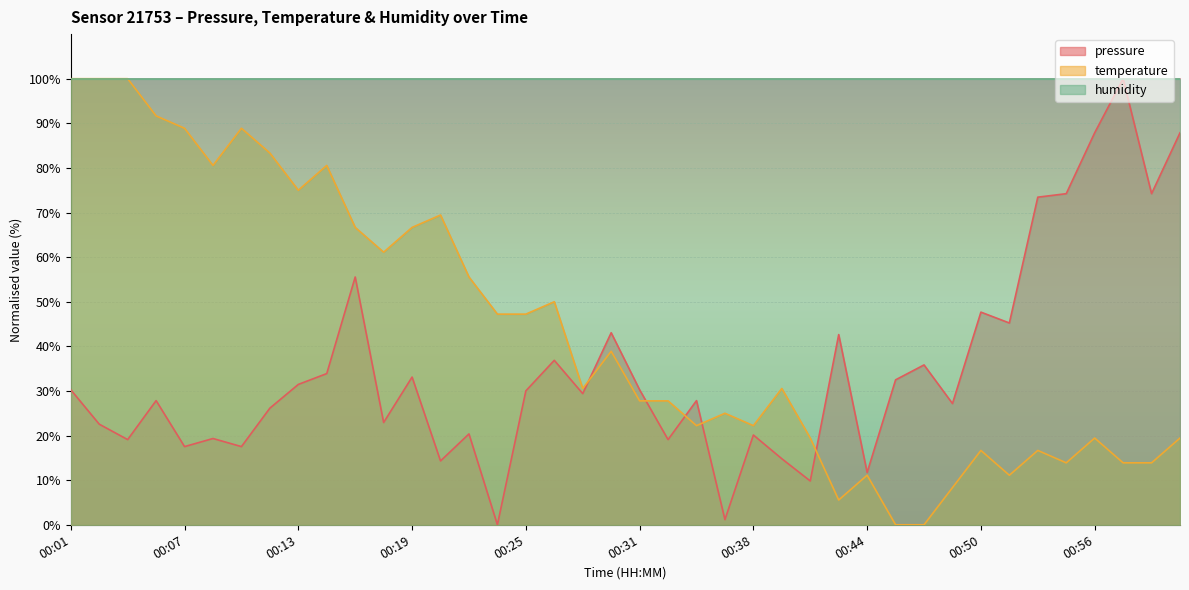

How many interior local valleys does the temperature series have?

9